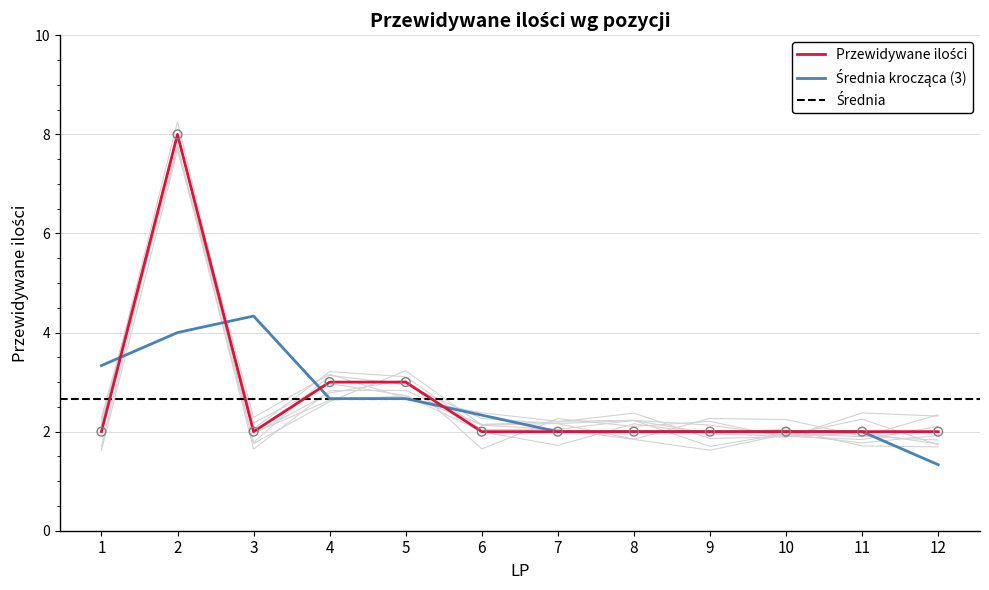

Which has a higher value, 8 or 6?

8